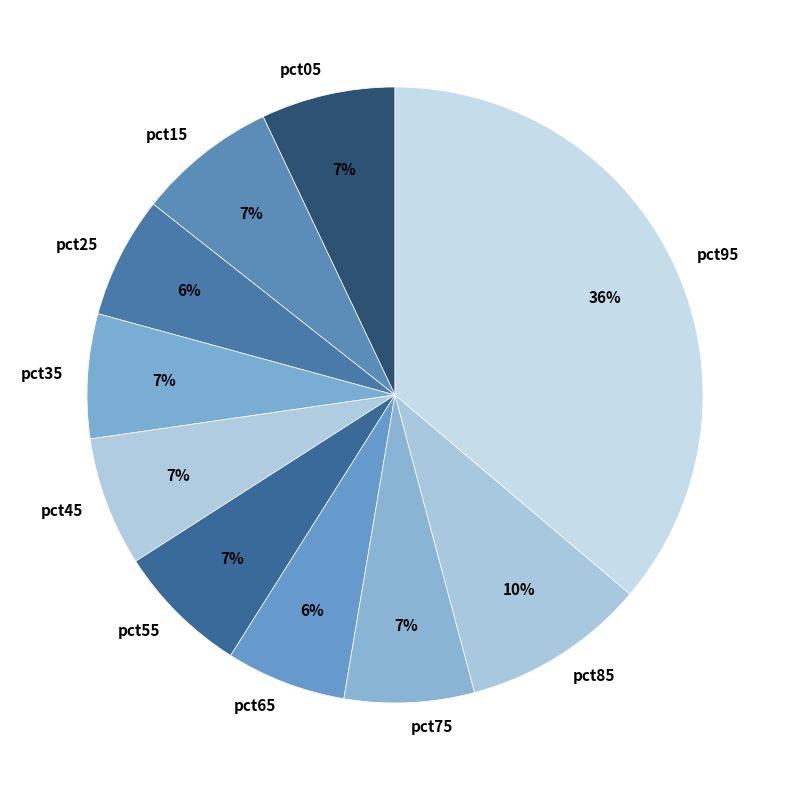

What is the largest slice in the pie chart?

pct95